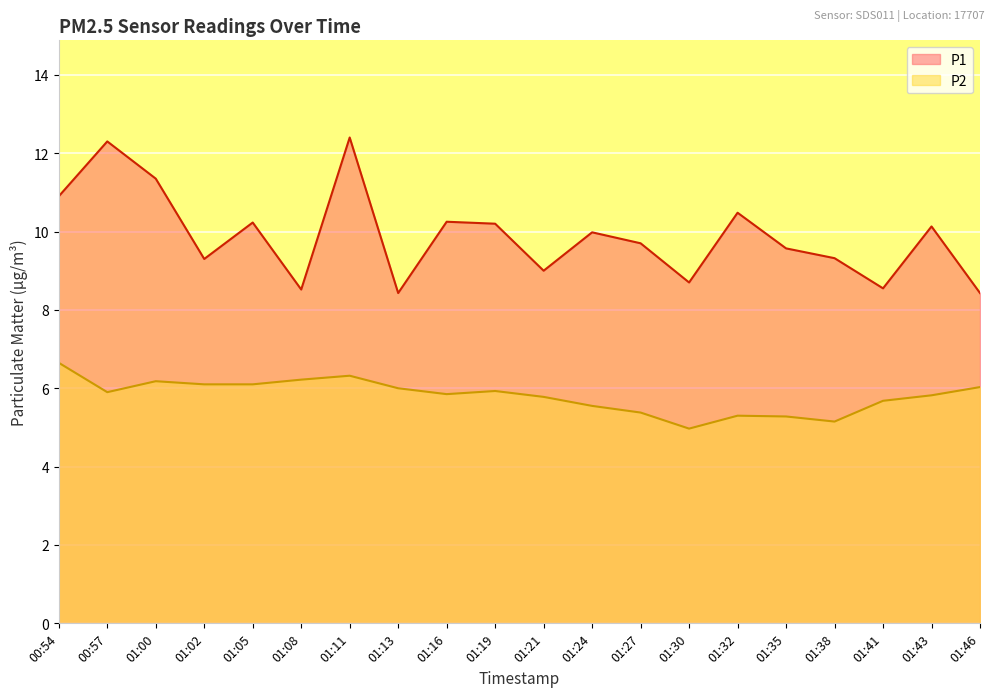

How many lines are shown in the chart?

2